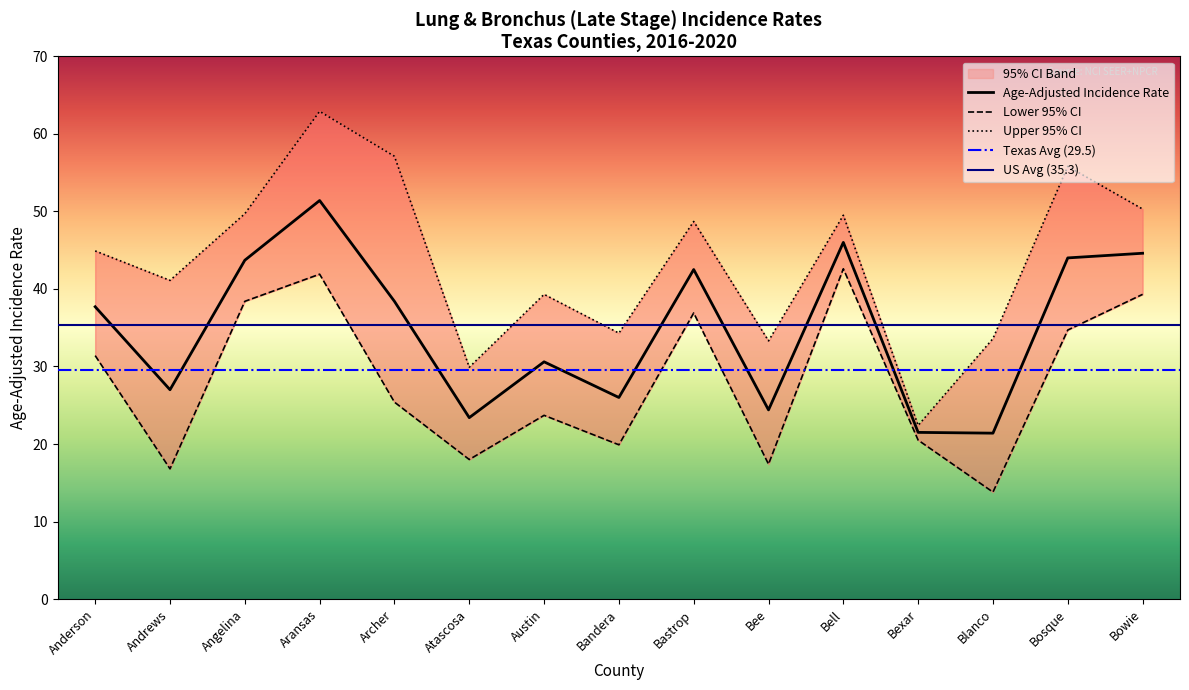

True or false: Upper 95% CI and Age-Adjusted Incidence Rate intersect in this chart.

False